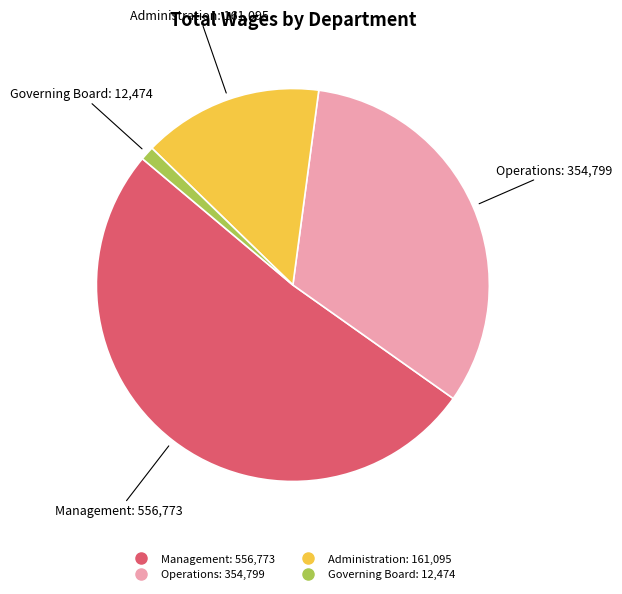

How many slices are in this pie chart?

4